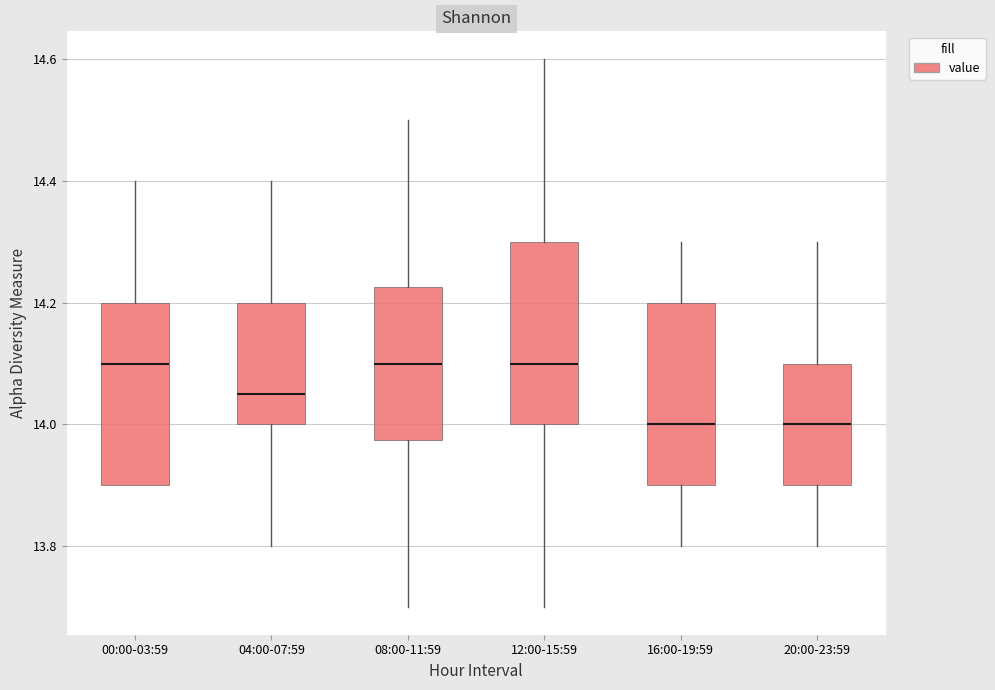

Reading left to right, read every box against the y-axis: the position of its median line, the range the box covers, and the ends of its whiskers. The values are not printed on the chart, so give them approximately, as read against the axis.

00:00-03:59: median 14.10, box 13.90 to 14.20, whiskers 13.90 to 14.40
04:00-07:59: median 14.06, box 14.00 to 14.20, whiskers 13.80 to 14.40
08:00-11:59: median 14.10, box 13.98 to 14.22, whiskers 13.70 to 14.50
12:00-15:59: median 14.10, box 14.00 to 14.30, whiskers 13.70 to 14.60
16:00-19:59: median 14.00, box 13.90 to 14.20, whiskers 13.80 to 14.30
20:00-23:59: median 14.00, box 13.90 to 14.10, whiskers 13.80 to 14.30